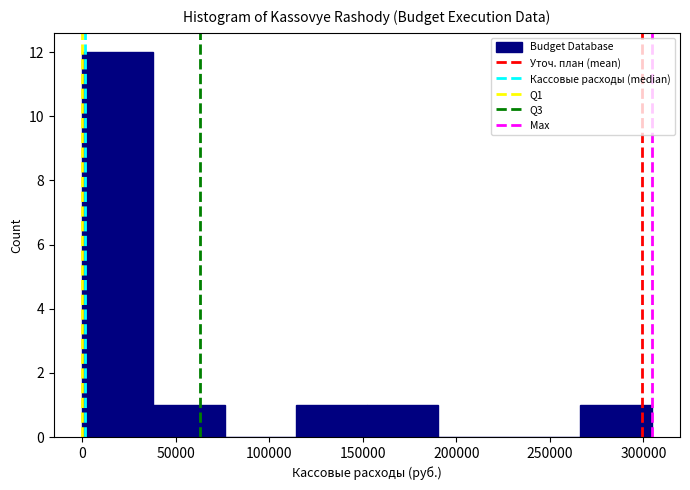

Reading left to right, transcribe this chart: for each bar, give the range it covers on the x-axis and its height. Neither the bar edges nor the heights are printed on the chart, so give them approximately, as read against the axes.

0 to 40000: 12
40000 to 75000: 1
75000 to 115000: 0
115000 to 150000: 1
150000 to 190000: 1
190000 to 230000: 0
230000 to 265000: 0
265000 to 305000: 1